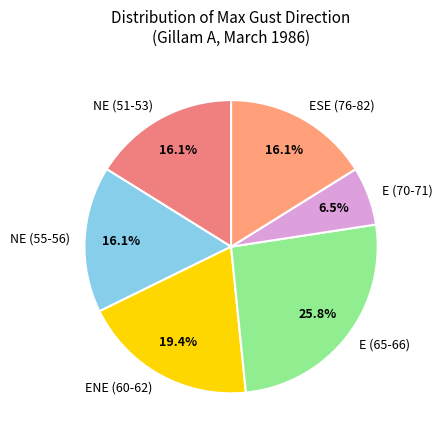

What percentage is NOT represented by ENE (60-62)?

80.6%